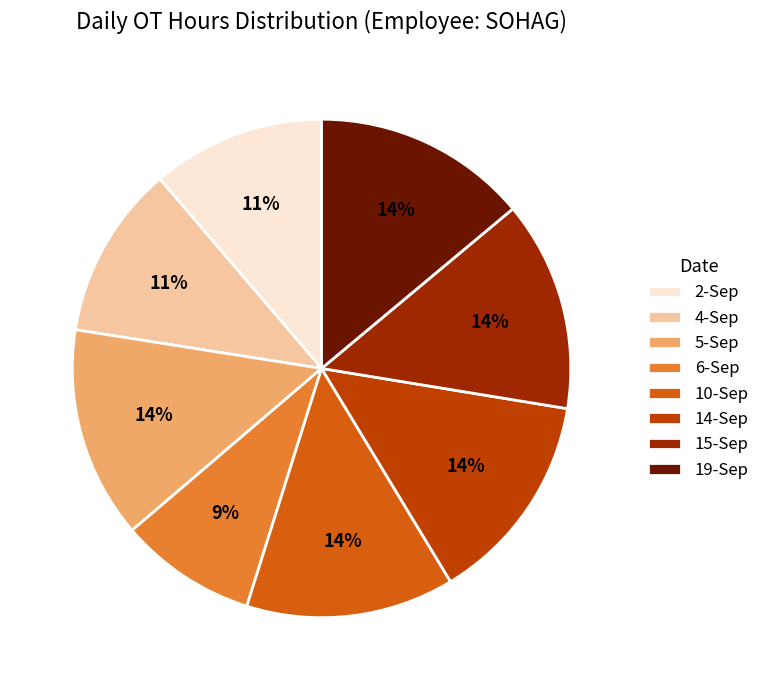

Is 6-Sep the majority of the pie?

No